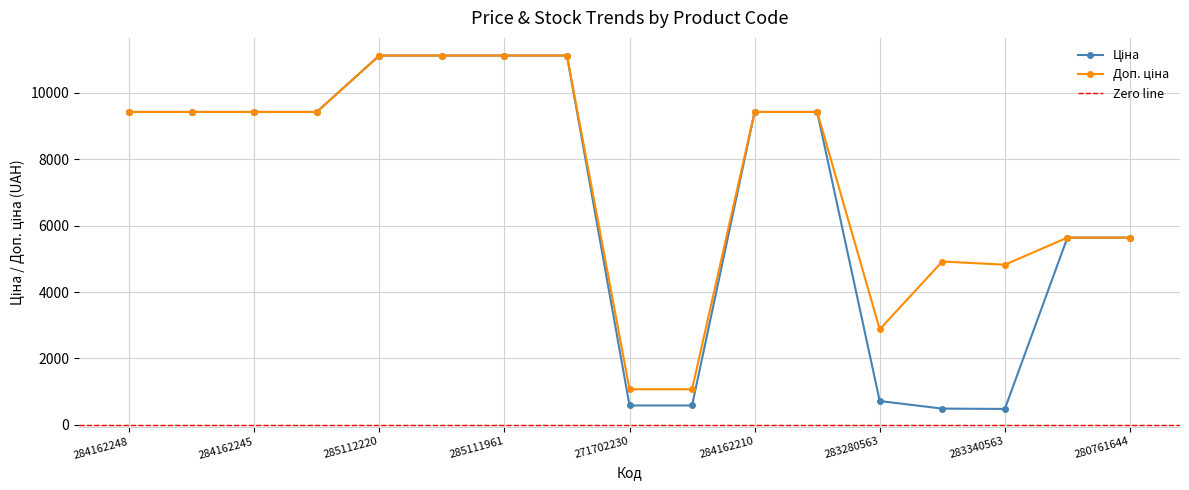

True or false: Ціна and Доп. ціна intersect in this chart.

False